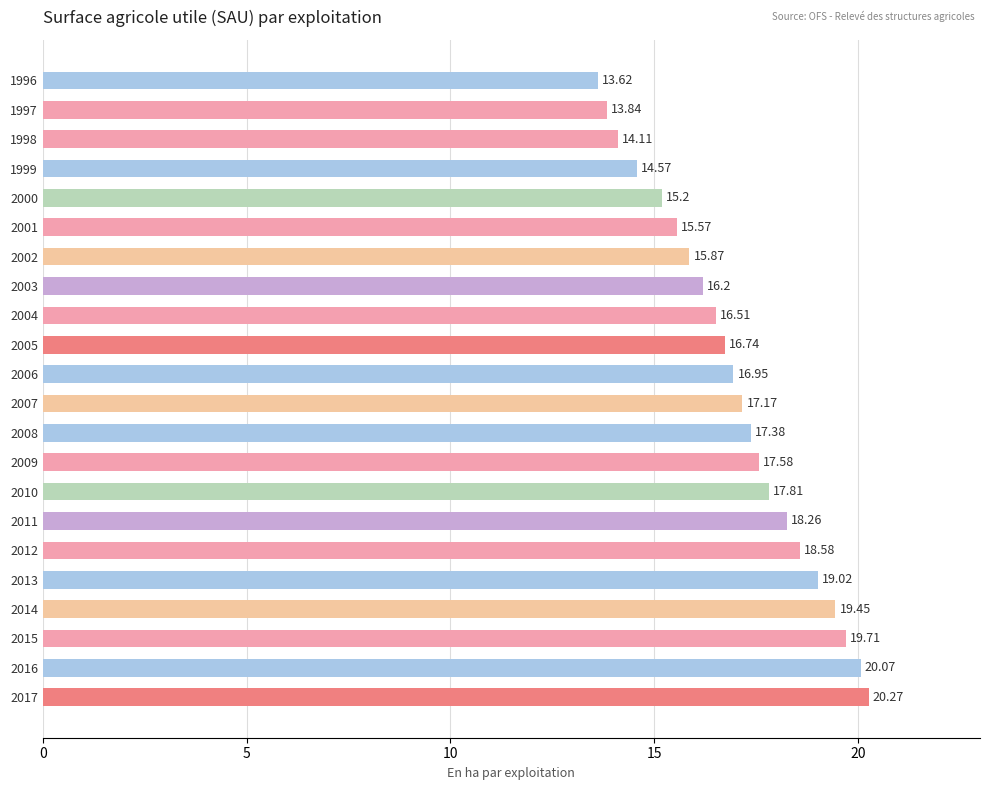

Approximately how many times larger is the value at 2016 compared to 2002?

1.3